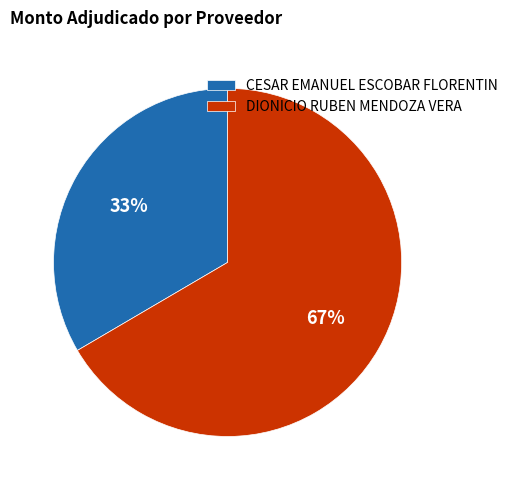

To the nearest percent, what portion does CESAR EMANUEL ESCOBAR FLORENTIN represent?

33%